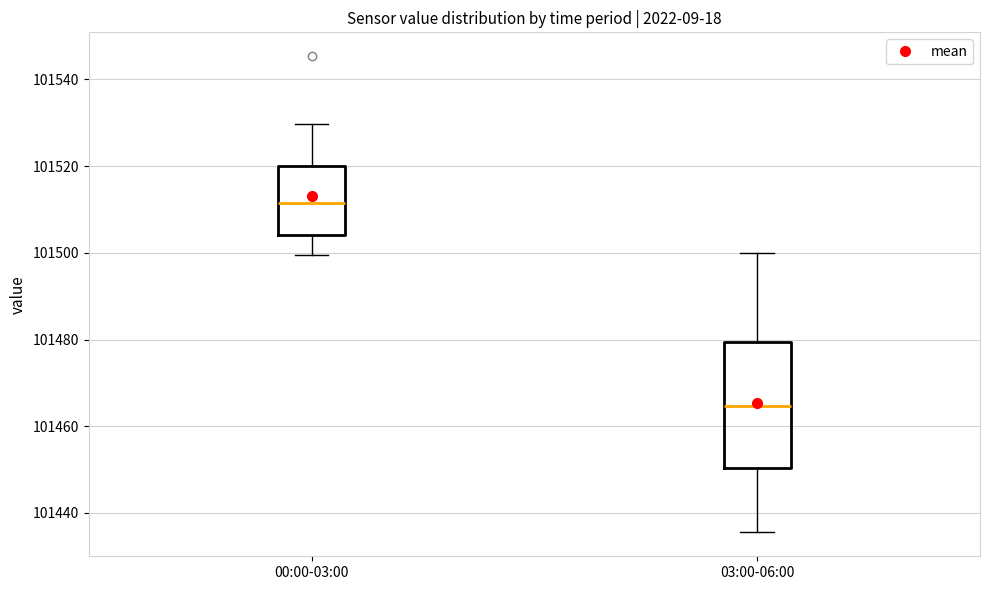

Which box has the lowest median line?

03:00-06:00